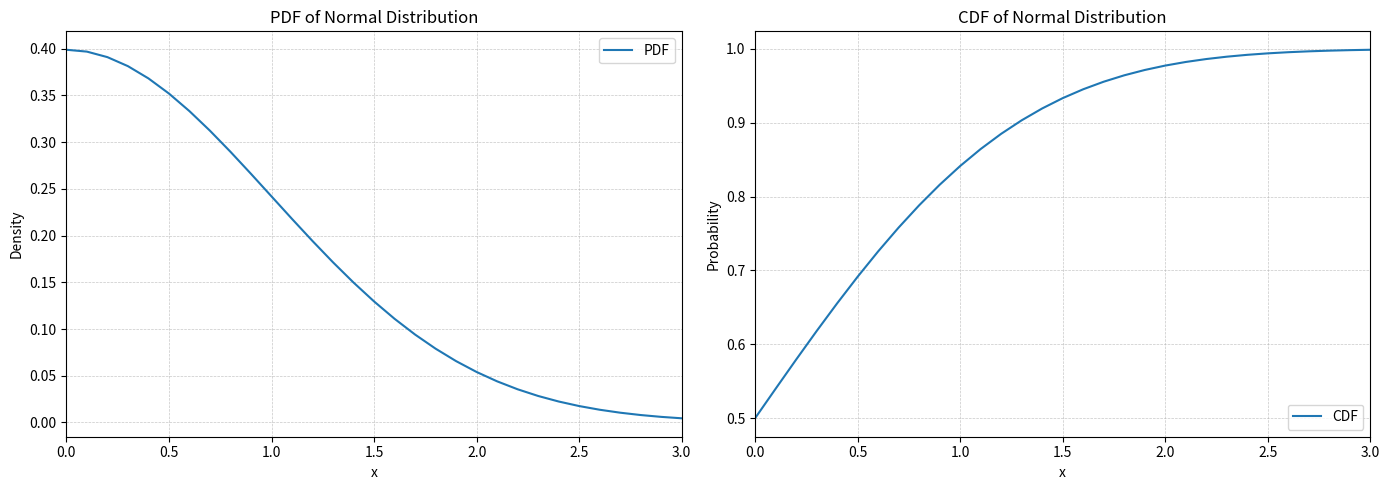

The value of CDF at 3.0 is 1.0. True or false?

True